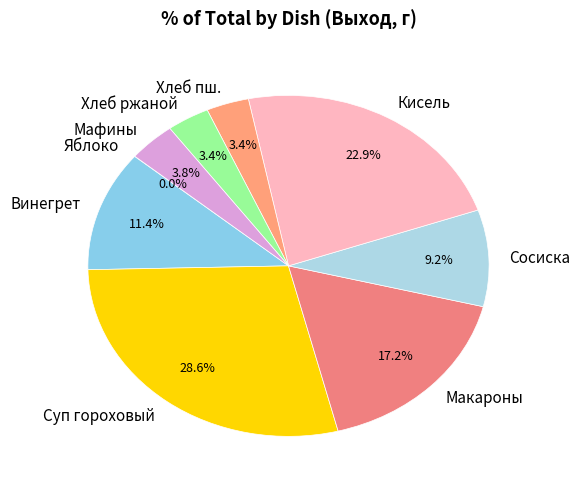

Combined, do Мафины and Кисель account for over 50%?

No